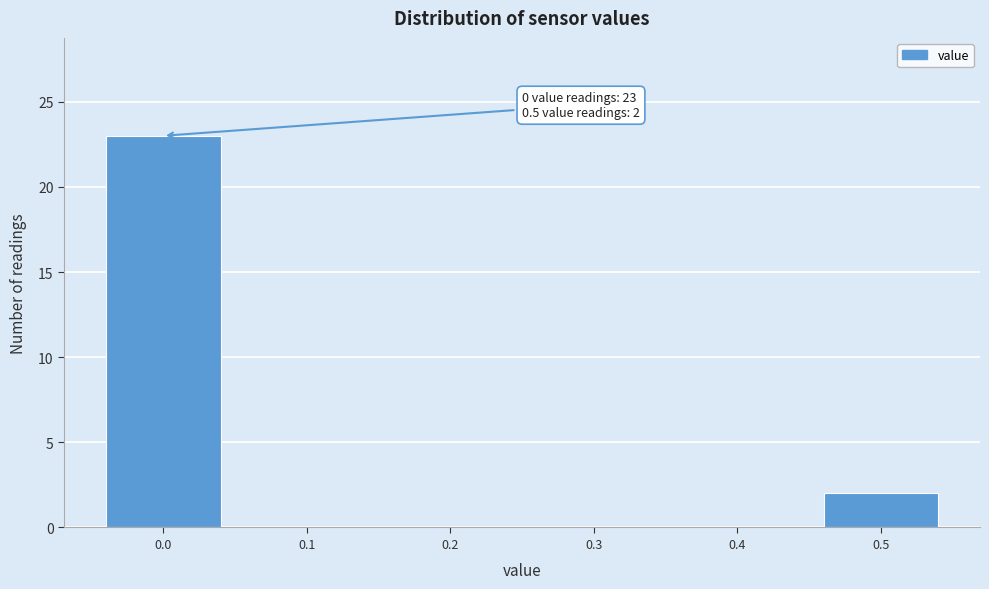

Reading right to left, what are all the values shown in this chart?

0.5=2	0.4=0	0.3=0	0.2=0	0.1=0	0.0=23